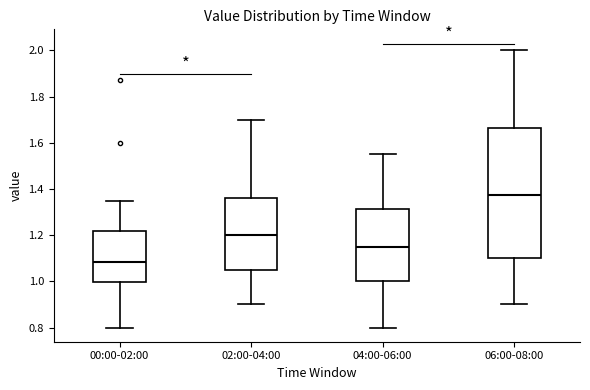

Where is the lower edge of the box for 06:00-08:00 on the y-axis? The values are not printed on the chart, so give them approximately, as read against the axis.

1.10